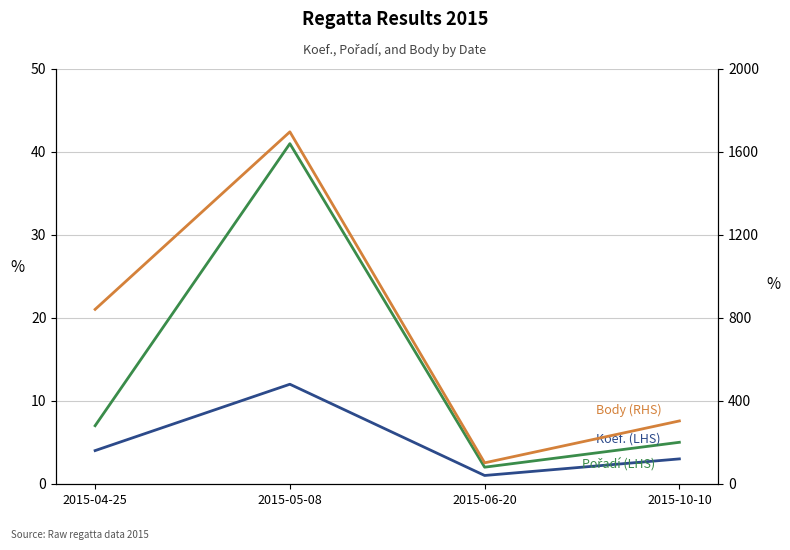

What are all the series names shown in the legend?

Koef. (LHS), Pořadí (LHS), Body (RHS)